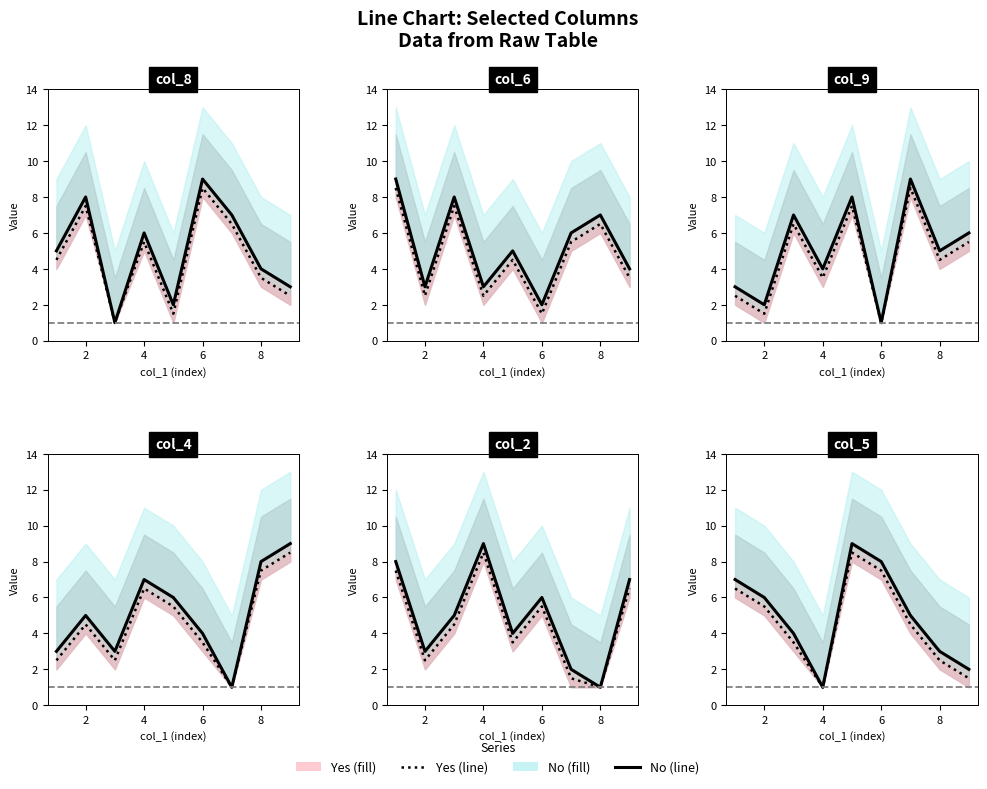

What is the minimum value for No_line?

1.0